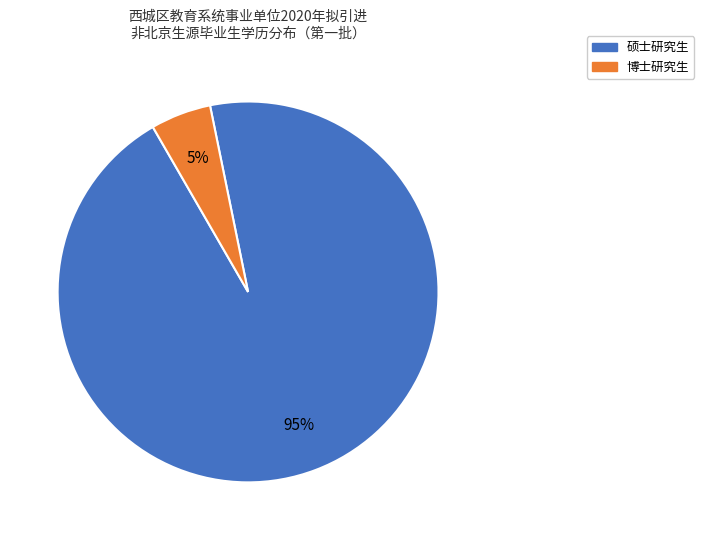

Is the sum of 博士研究生 and 硕士研究生 greater than half?

Yes